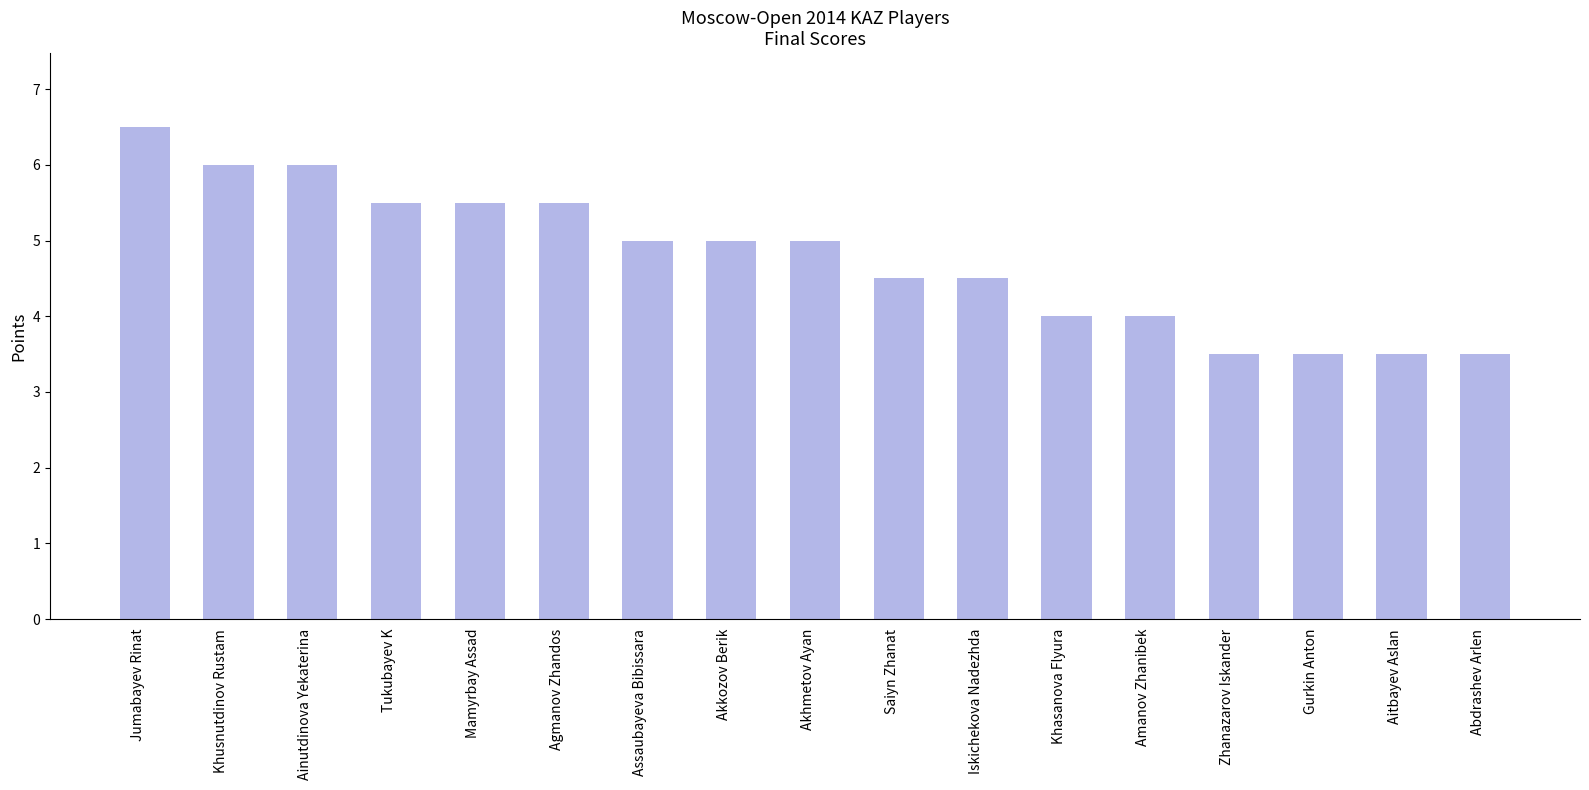

The chart shows a value of 3.5 at Aitbayev Aslan. True or false?

True